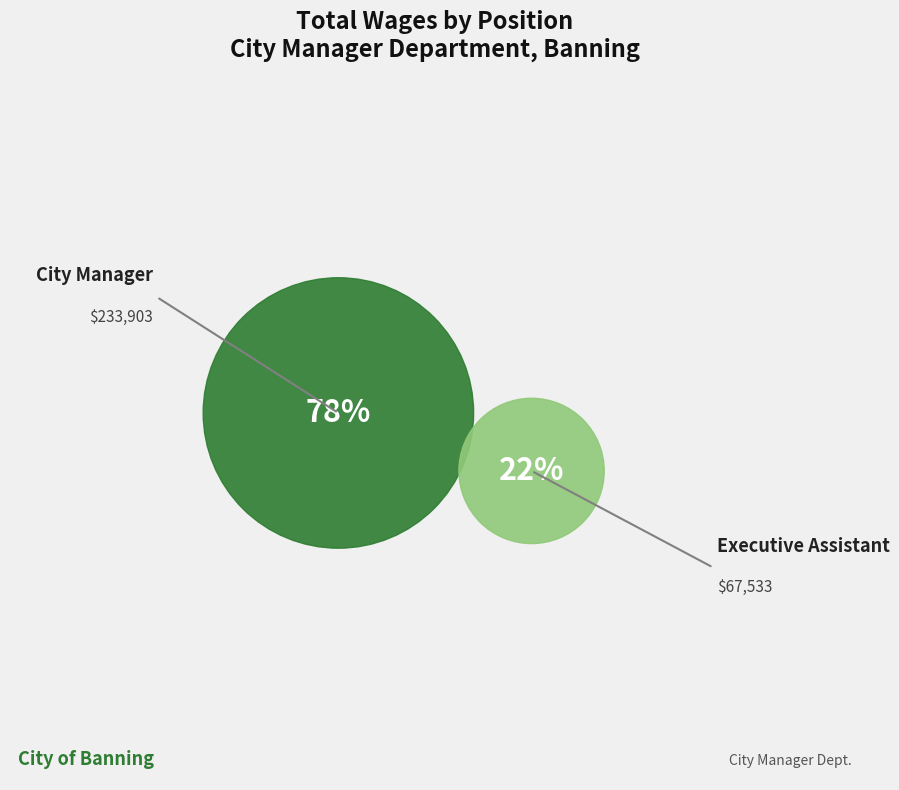

Combined, do Executive Assistant and City Manager account for over 50%?

Yes